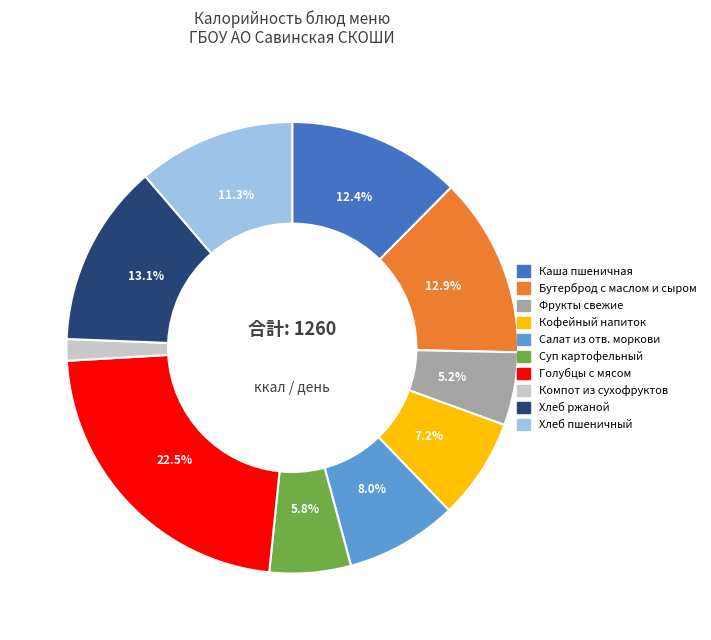

Is there a majority slice in this chart?

No